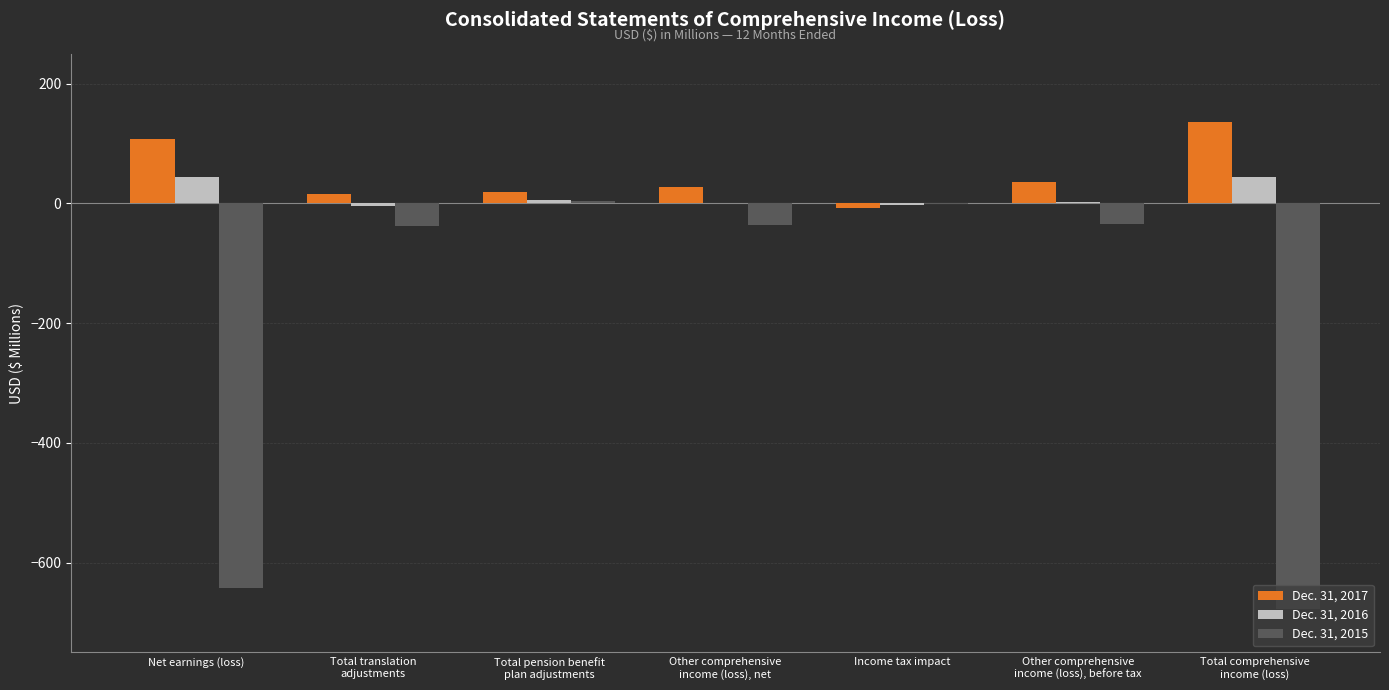

The value of Dec. 31, 2015 at Net earnings (loss) is -901.7. True or false?

False